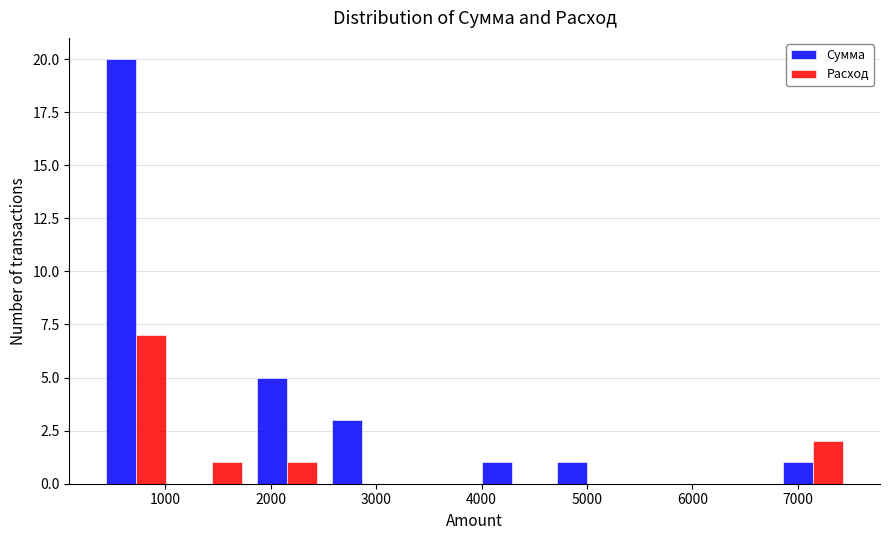

In the Расход series, which range on the x-axis has the tallest bar?

400 to 1100